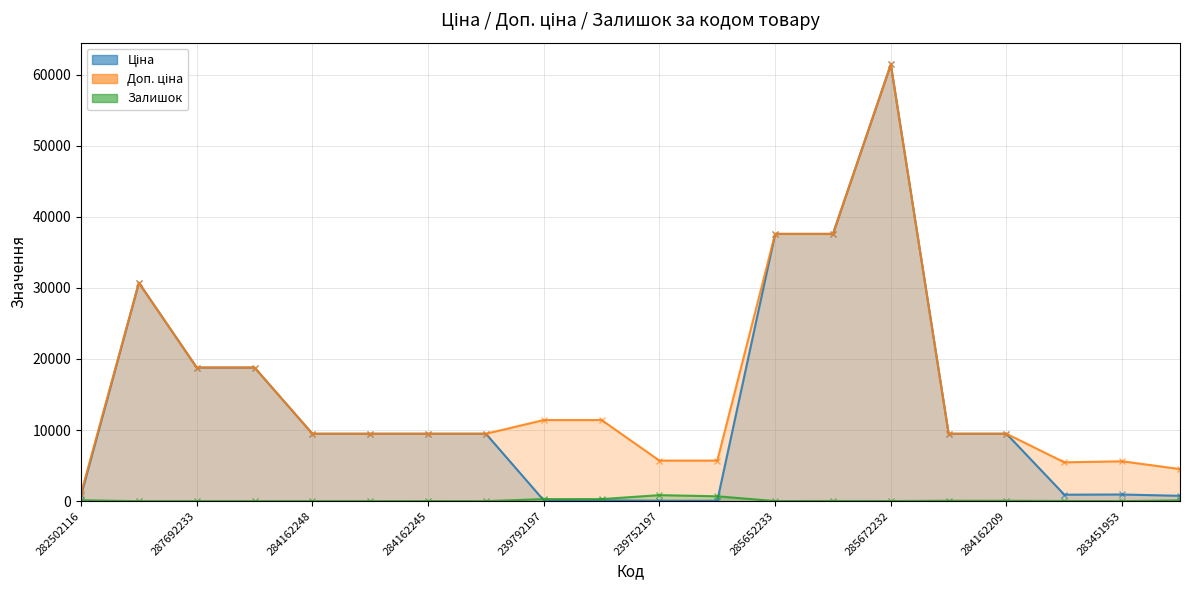

Reading left to right, what are all the values shown in this chart?

Ціна: 818.5	30717.1	18796.8	18796.8	9480.1	9480.1	9480.1	9480.1	114.1	114.1	57.0	57.0	37593.6	37593.6	61434.3	9480.1	9480.1	910.4	934.5	752.2
Доп. ціна: 1109.2	30717.1	18796.8	18796.8	9480.1	9480.1	9480.1	9480.1	11410.0	11410.0	5705.0	5705.0	37593.6	37593.6	61434.3	9480.1	9480.1	5462.3	5607.2	4513.3
Залишок: 125.0	0.0	0.0	0.0	0.0	0.0	8.0	0.0	289.0	290.0	845.0	683.0	13.0	23.0	16.0	56.0	53.0	24.0	2.0	113.0